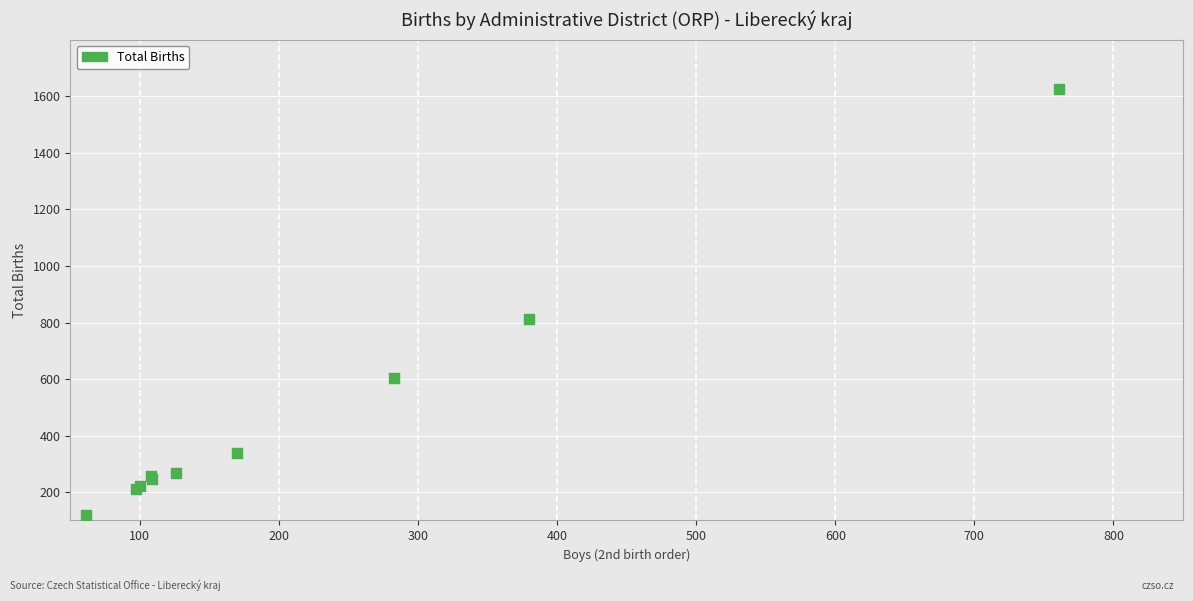

What Y value in the scatter plot is closest to 871?

813